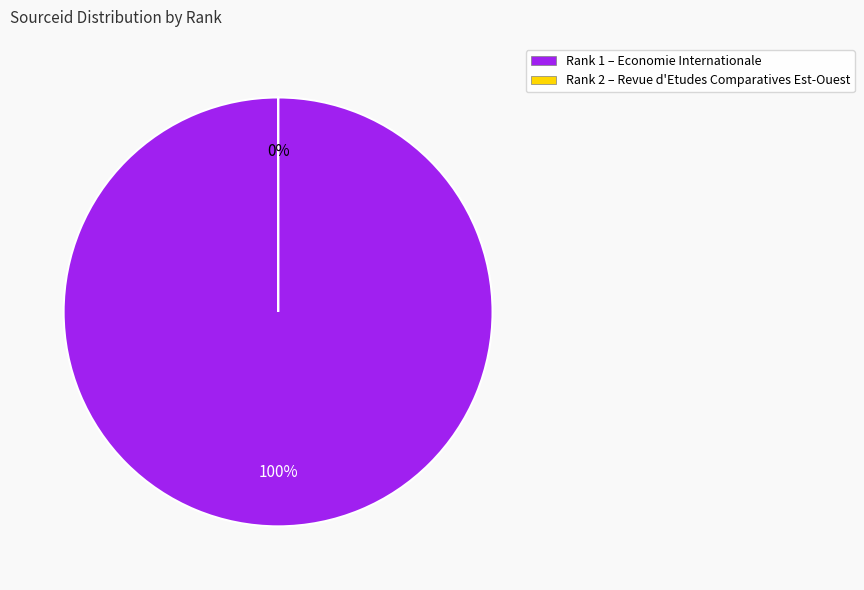

Rank the categories by value from lowest to highest.

Rank 2 (Revue d Etudes Comparatives Est-Ouest), Rank 1 (Economie Internationale)